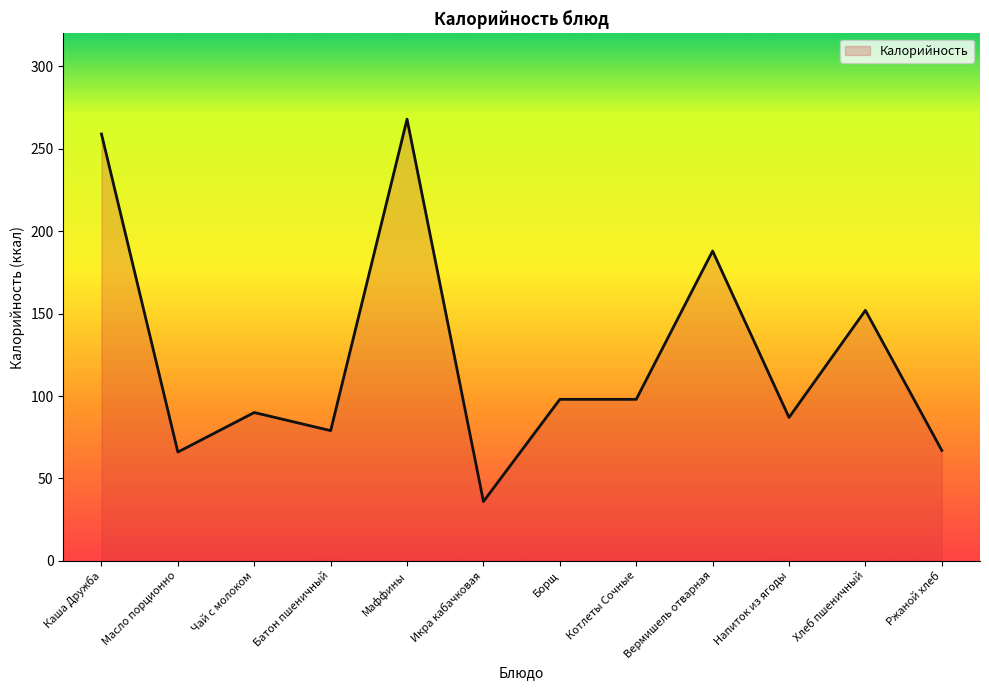

Which label corresponds to the smallest value in the chart?

Икра кабачковая